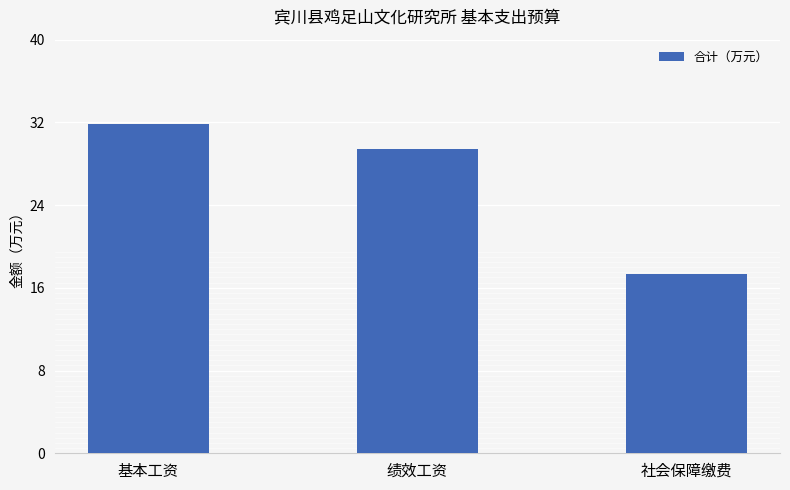

What is the difference between the values at 基本工资 and 社会保障缴费?

14.5